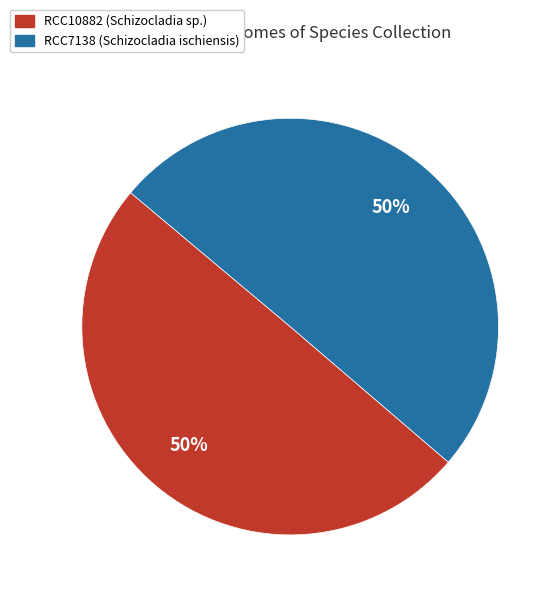

True or false: RCC7138 accounts for 39% of the total.

False